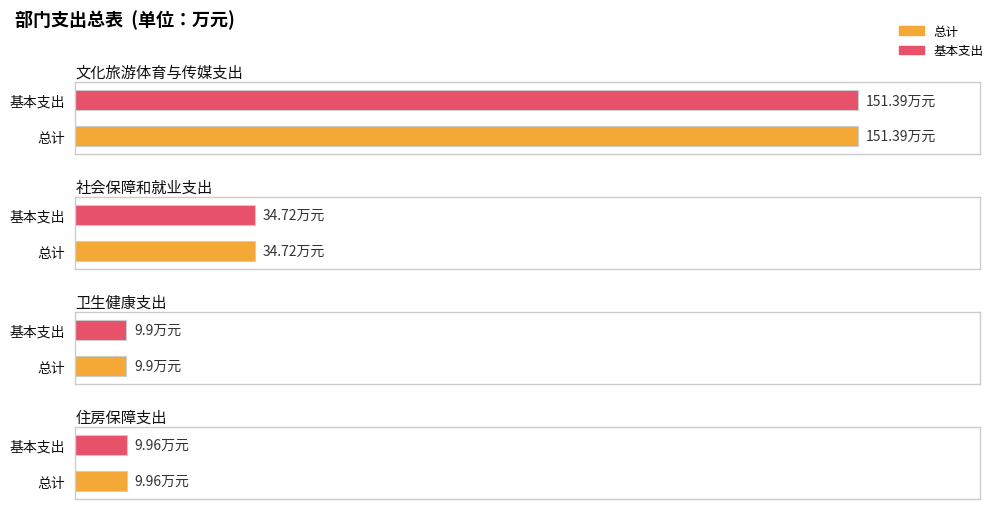

What is the label of the 2nd bar from the left?

社会保障和就业支出